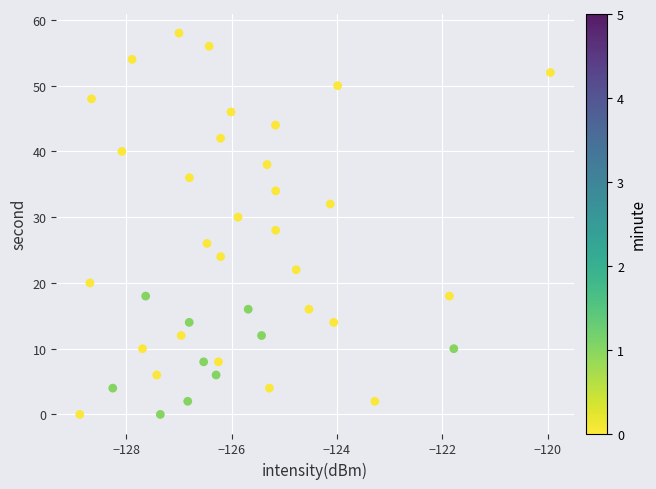

What is the range of Y values (max minus min)?

58